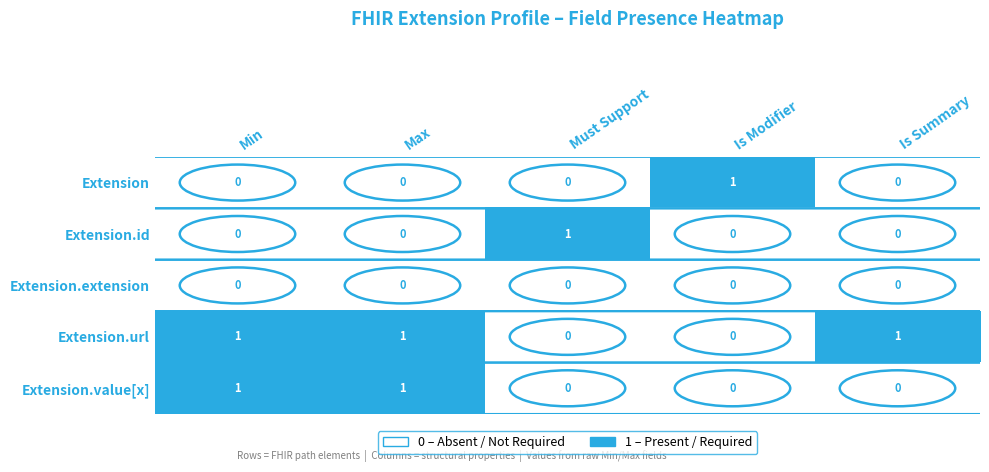

Count the Extension.id values in the range 0 to 1.

5